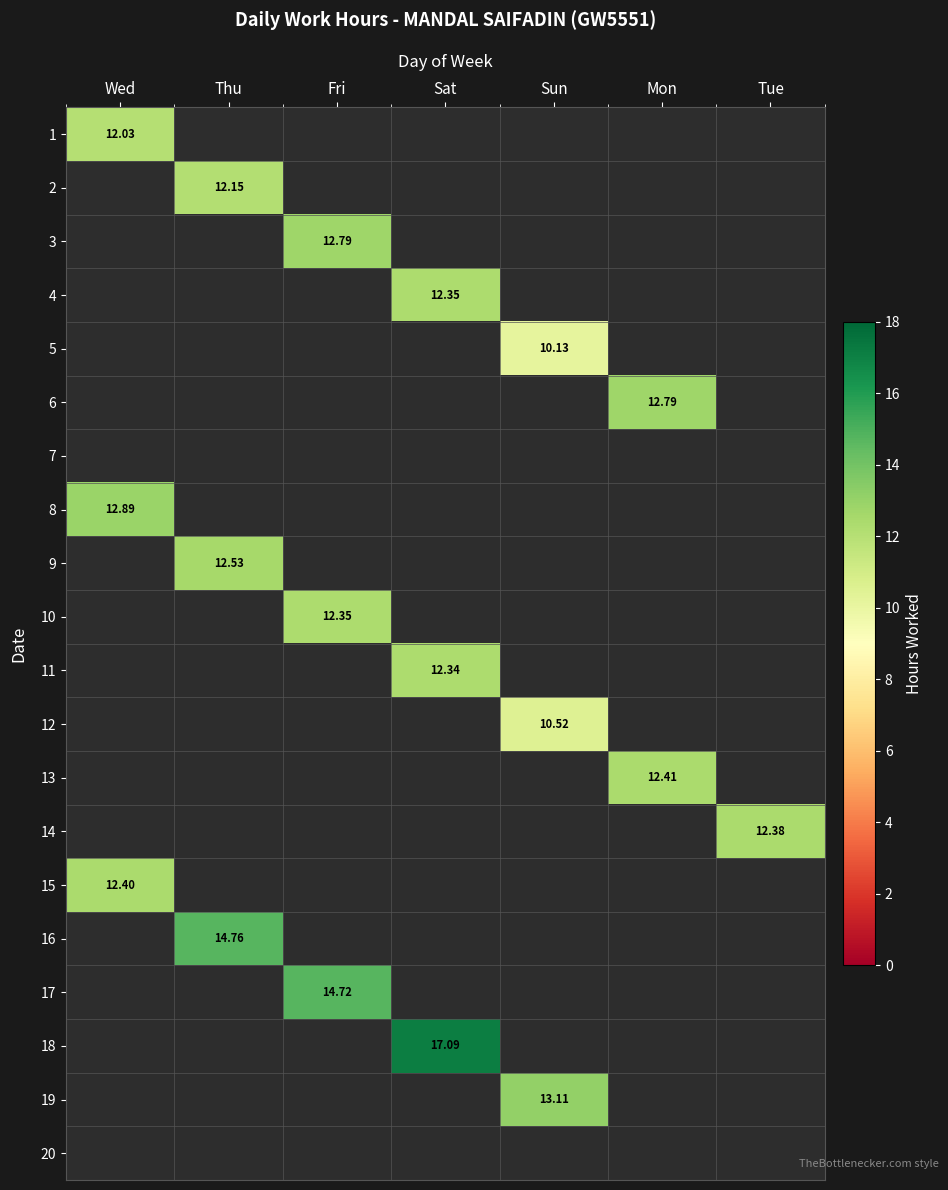

At how many categories does at least one series exceed 14?

3